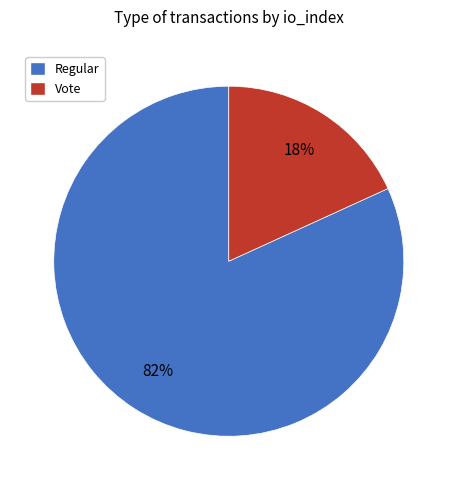

To the nearest percent, what is the combined percentage of Vote and Regular?

100%